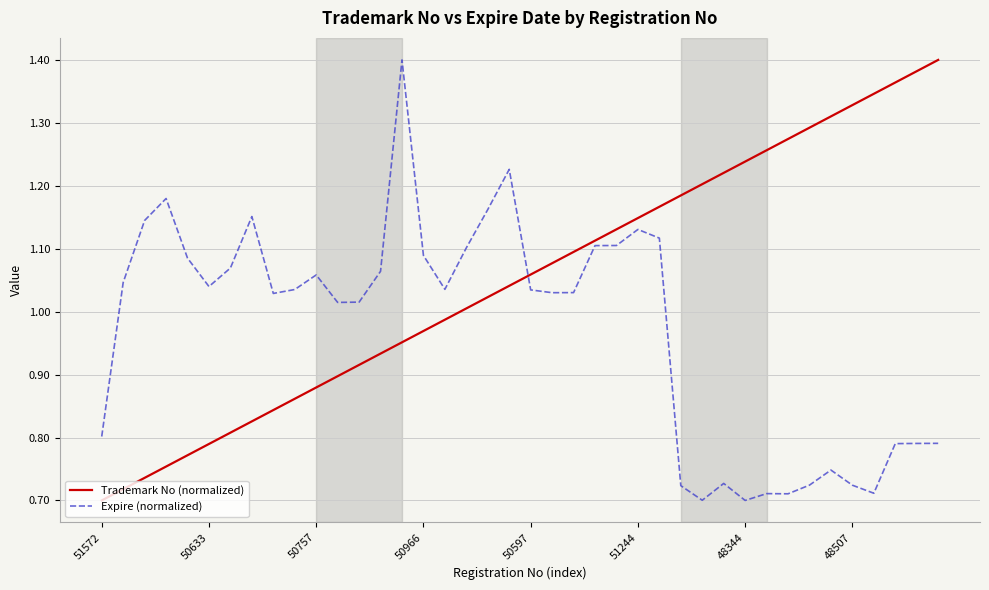

Which series has the largest total across all categories?

Trademark No (normalized)